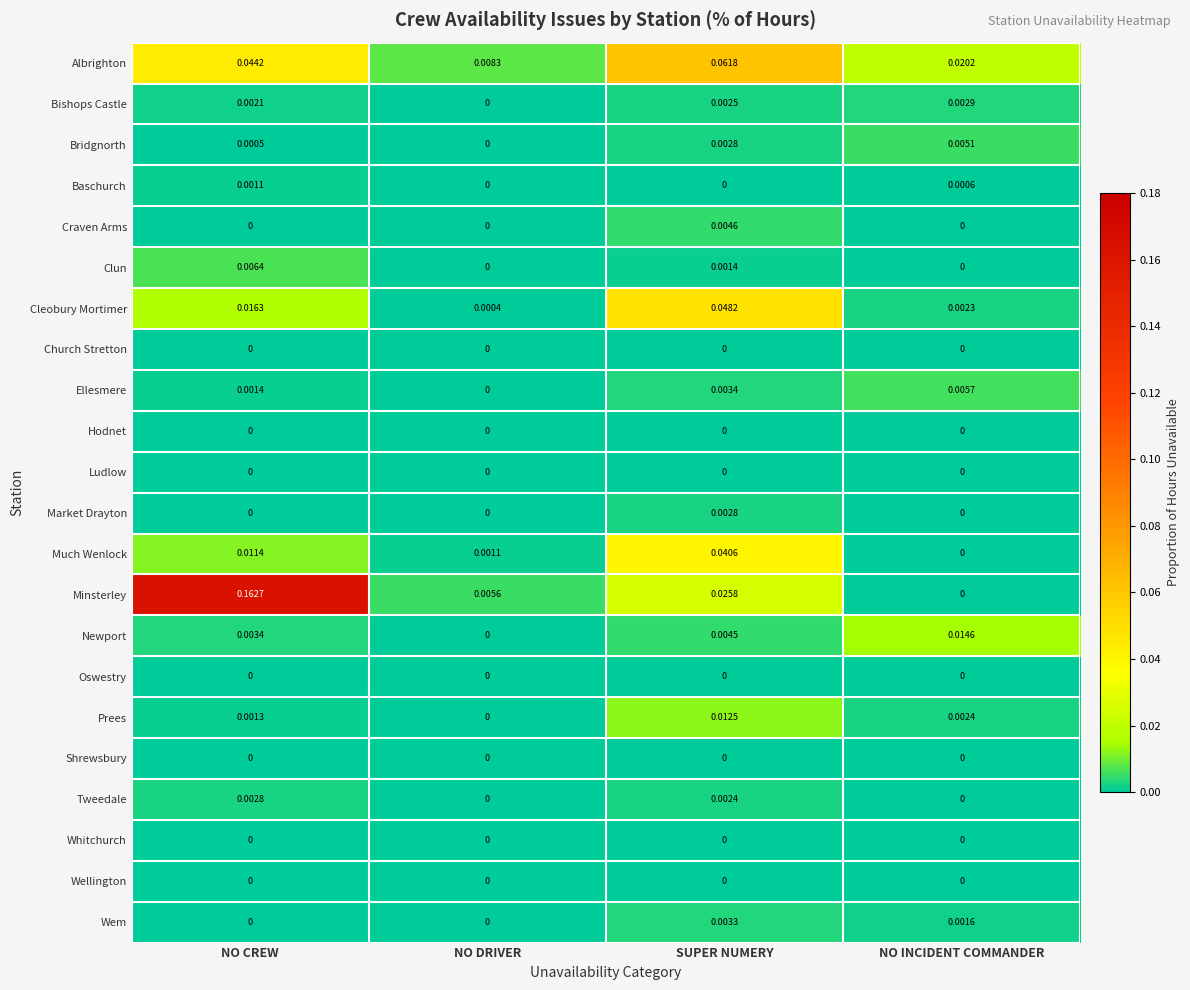

Which series has the largest total across all categories?

Minsterley